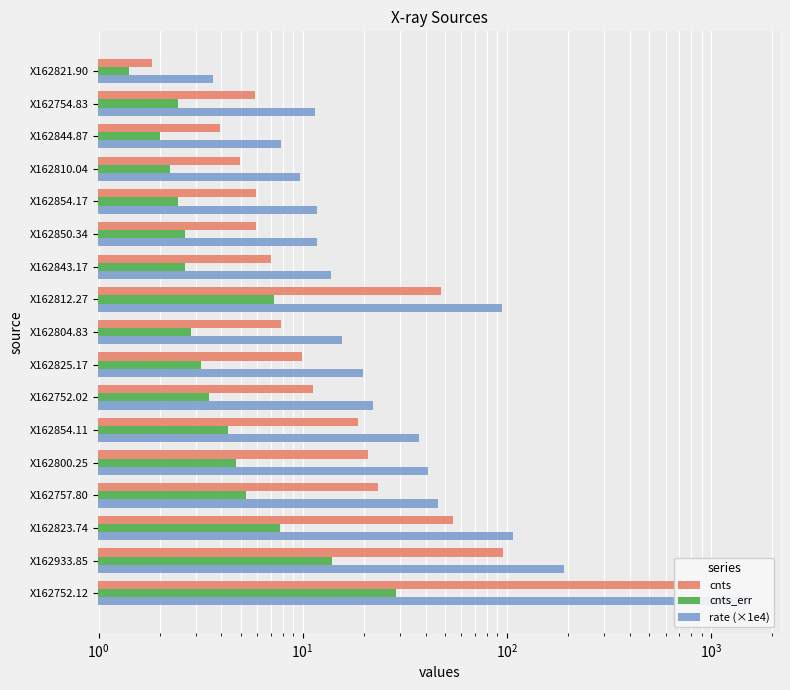

Is the value of cnts at X162810.04 greater than the value of rate (×1e4) at X162812.27?

No